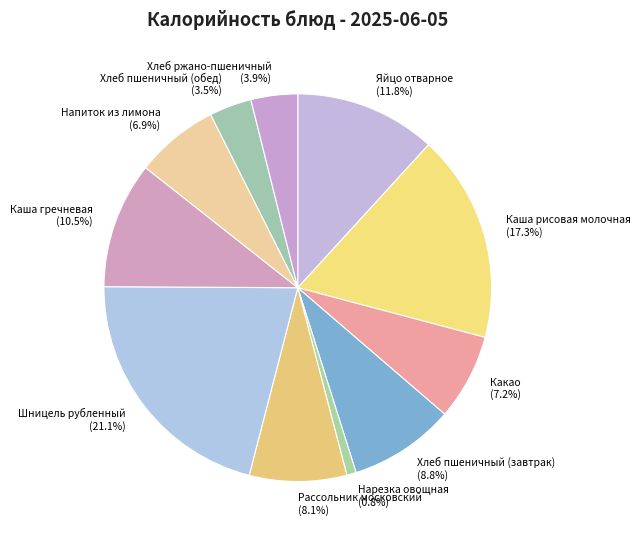

Between Напиток из лимона (6.9%) and Рассольник московский (8.1%), which is larger?

Рассольник московский (8.1%)